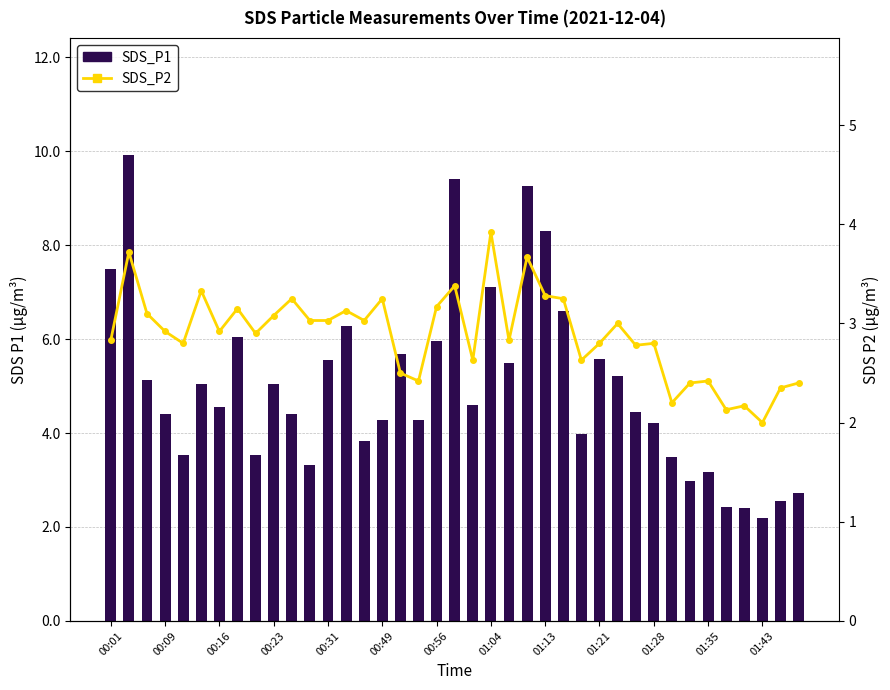

Reading left to right, list all the values displayed in this chart.

SDS_P1: 7.5	9.9	5.1	4.4	3.5	5.0	4.5	6.0	3.5	5.0	4.4	3.3	5.5	6.3	3.8	4.3	5.7	4.3	6.0	9.4	4.6	7.1	5.5	9.3	8.3	6.6	4.0	5.6	5.2	4.5	4.2	3.5	3.0	3.2	2.4	2.4	2.2	2.5	2.7
SDS_P2: 2.8	3.7	3.1	2.9	2.8	3.3	2.9	3.1	2.9	3.1	3.2	3.0	3.0	3.1	3.0	3.2	2.5	2.4	3.2	3.4	2.6	3.9	2.8	3.7	3.3	3.2	2.6	2.8	3.0	2.8	2.8	2.2	2.4	2.4	2.1	2.2	2.0	2.4	2.4